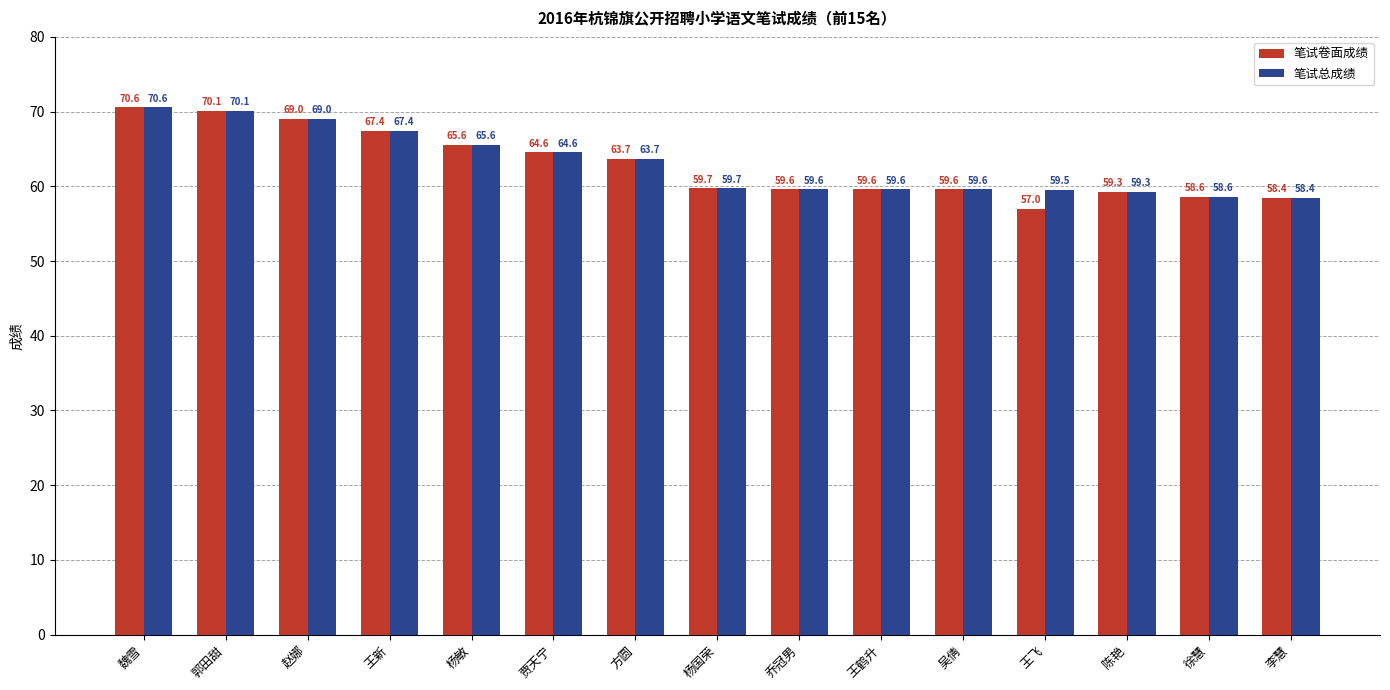

Which series has the widest spread of values?

笔试卷面成绩